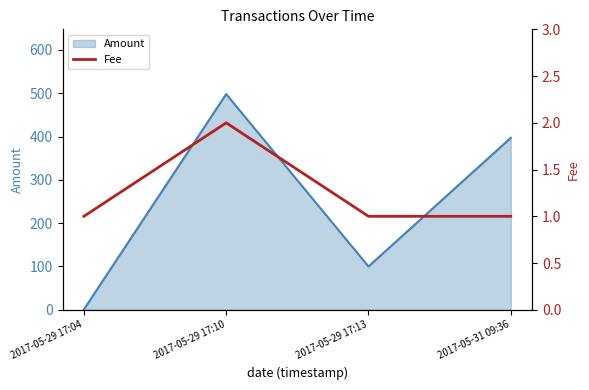

Rank the categories by Amount value from lowest to highest.

2017-05-29 17:04, 2017-05-29 17:13, 2017-05-31 09:36, 2017-05-29 17:10